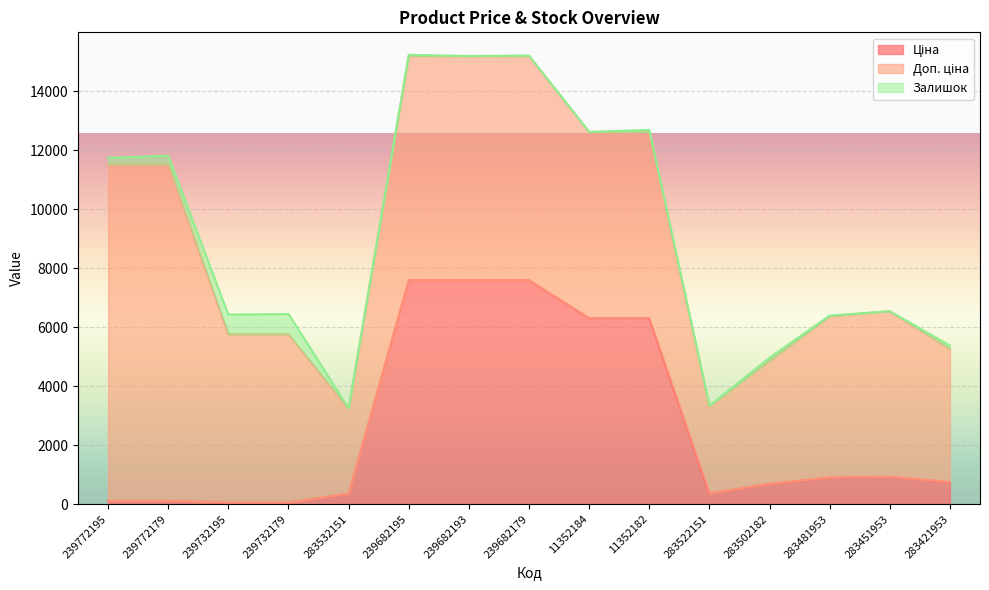

At how many categories does at least one series exceed 4638?

11